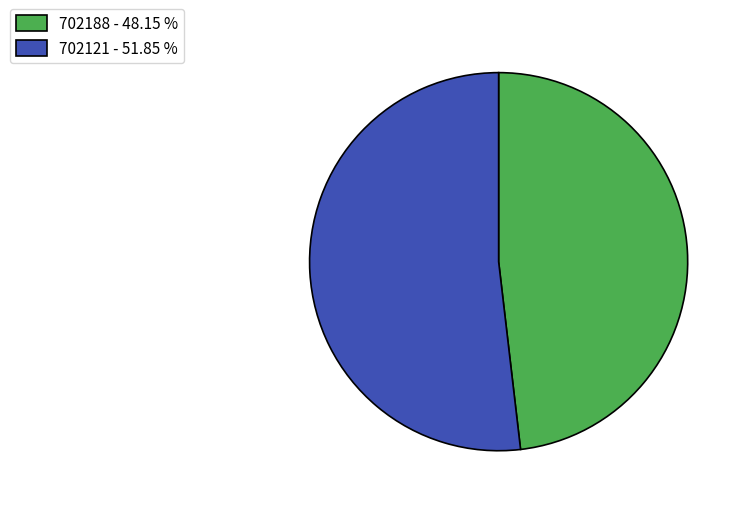

What is the largest slice in the pie chart?

702121